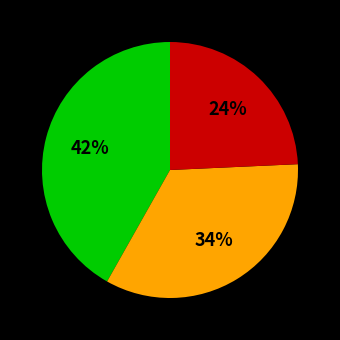

To the nearest percent, what is the average slice percentage?

33%